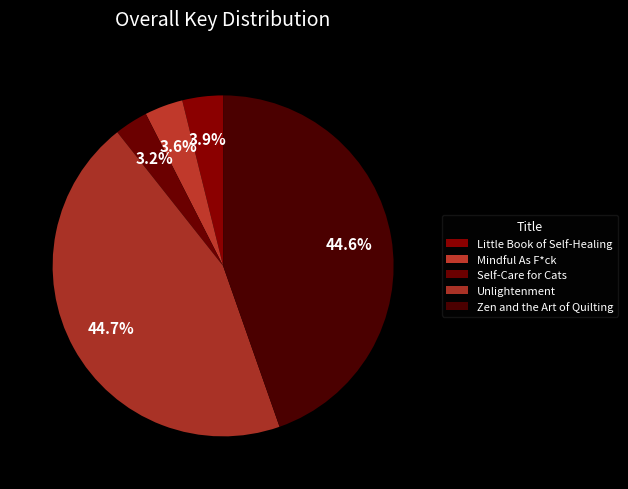

Is the sum of Unlightenment and Mindful As F*ck greater than half?

No